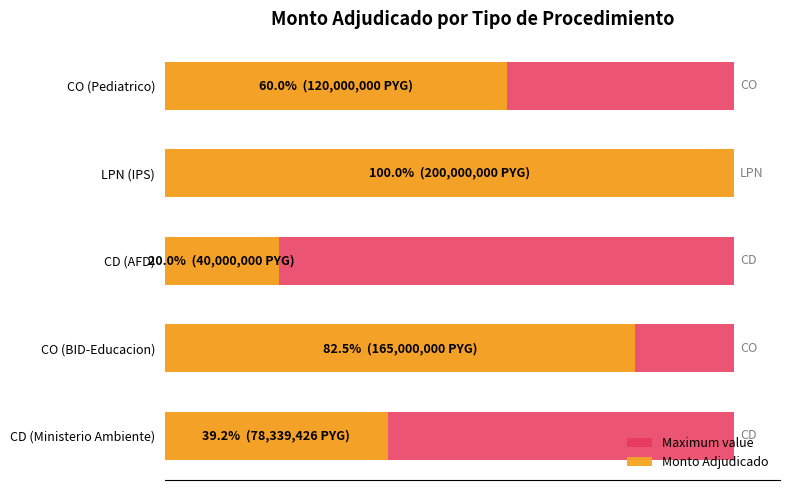

What are all the series names shown in the legend?

Maximum value, Monto Adjudicado